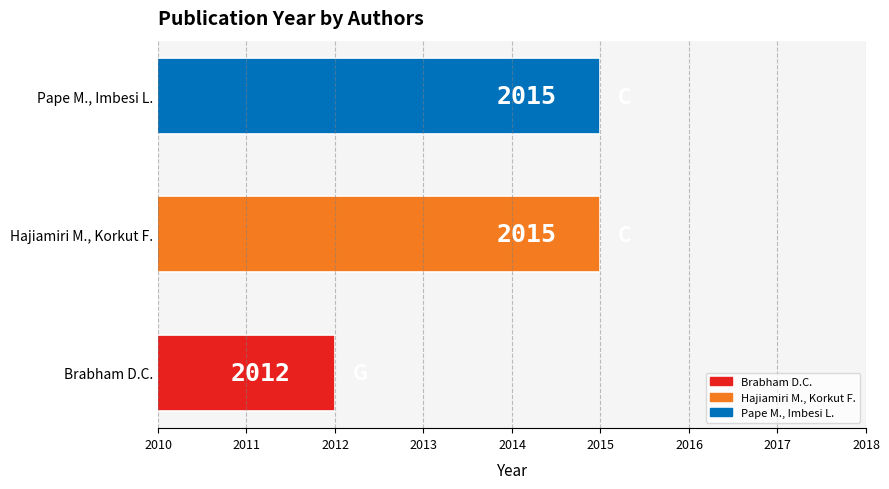

What is the smallest value displayed?

2012